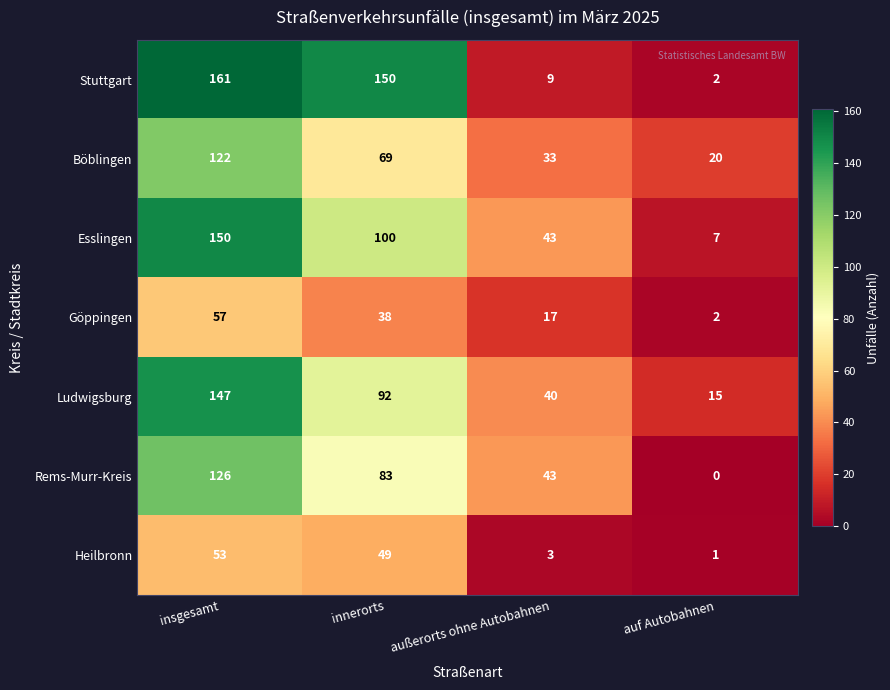

Rank the series by their maximum value, from lowest to highest.

Heilbronn, Göppingen, Böblingen, Rems-Murr-Kreis, Ludwigsburg, Esslingen, Stuttgart